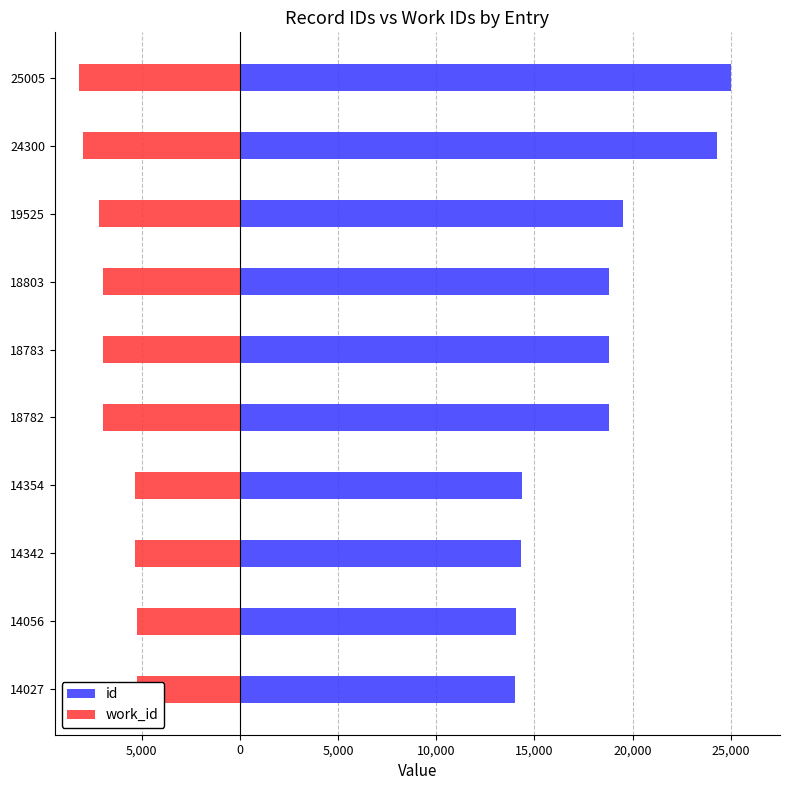

List the series in order of their peak value, lowest first.

work_id, id